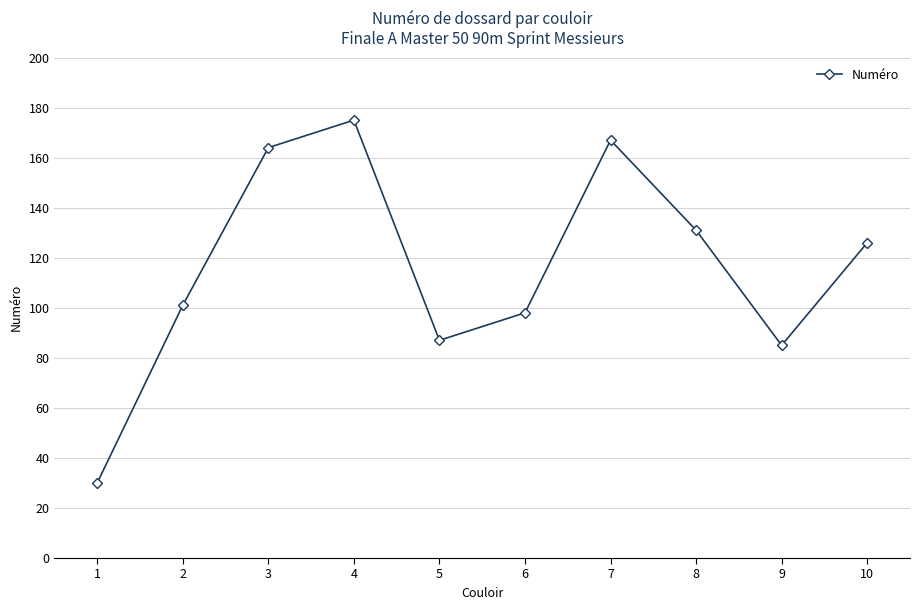

Between 10 and 2, which is larger?

10